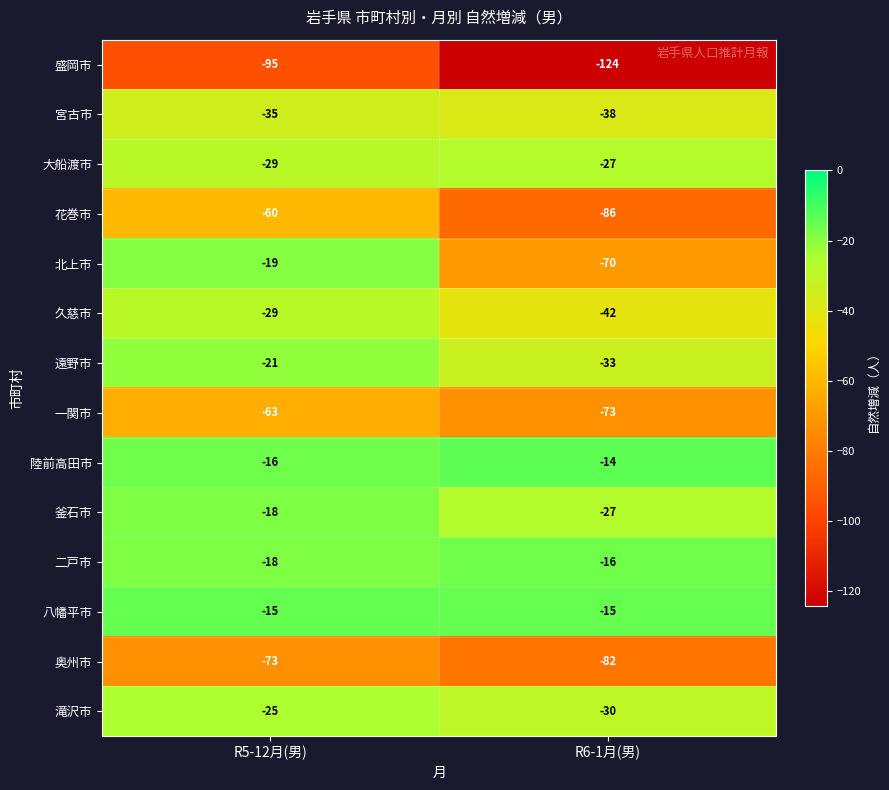

What is the smallest value displayed?

-124